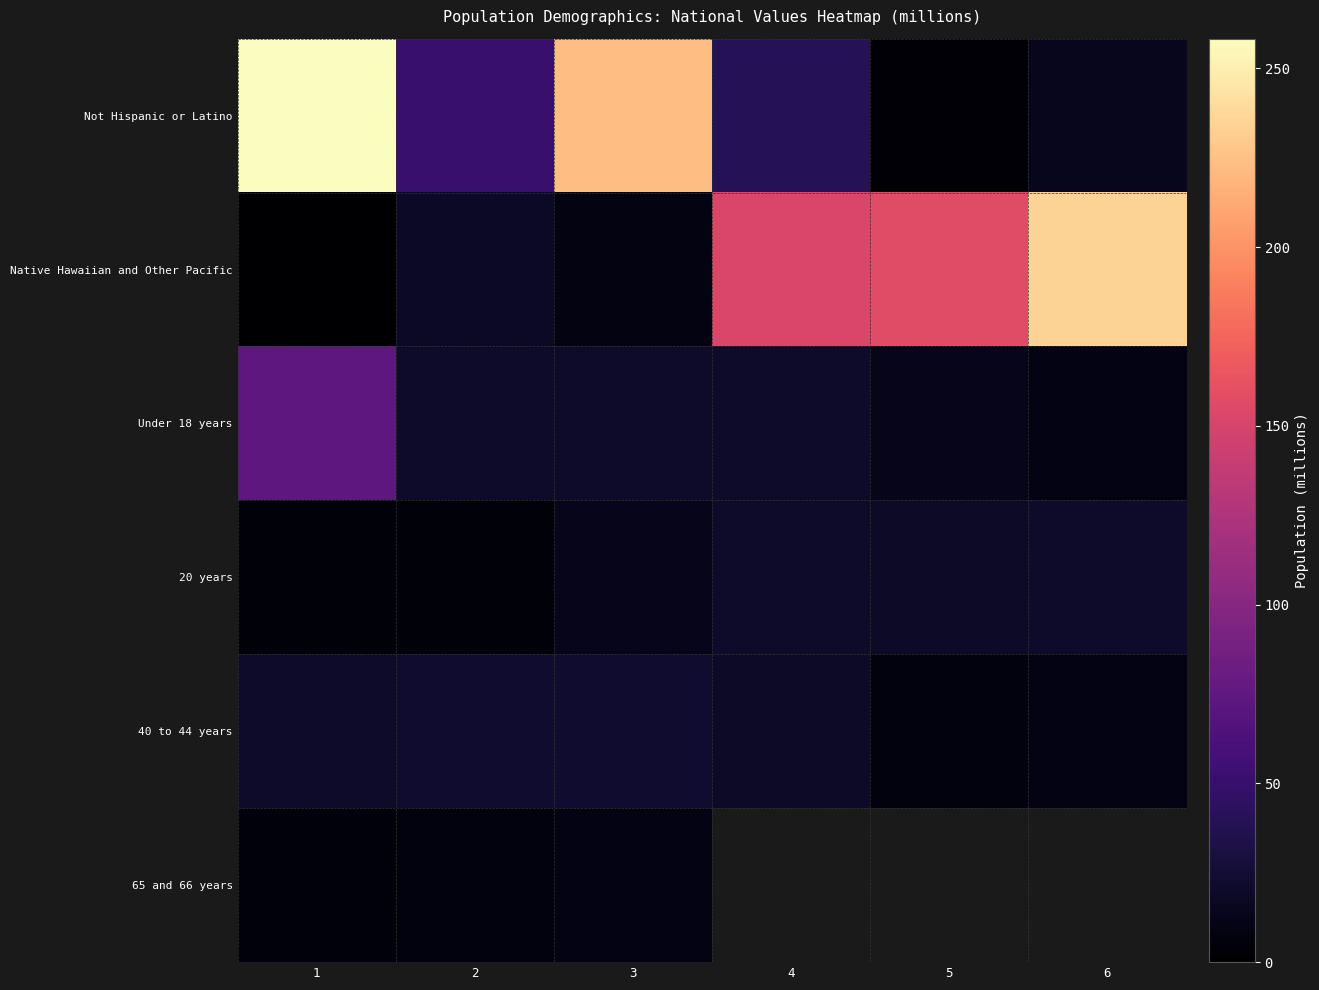

What is the approximate value of Under 18 years at 4?

20.7